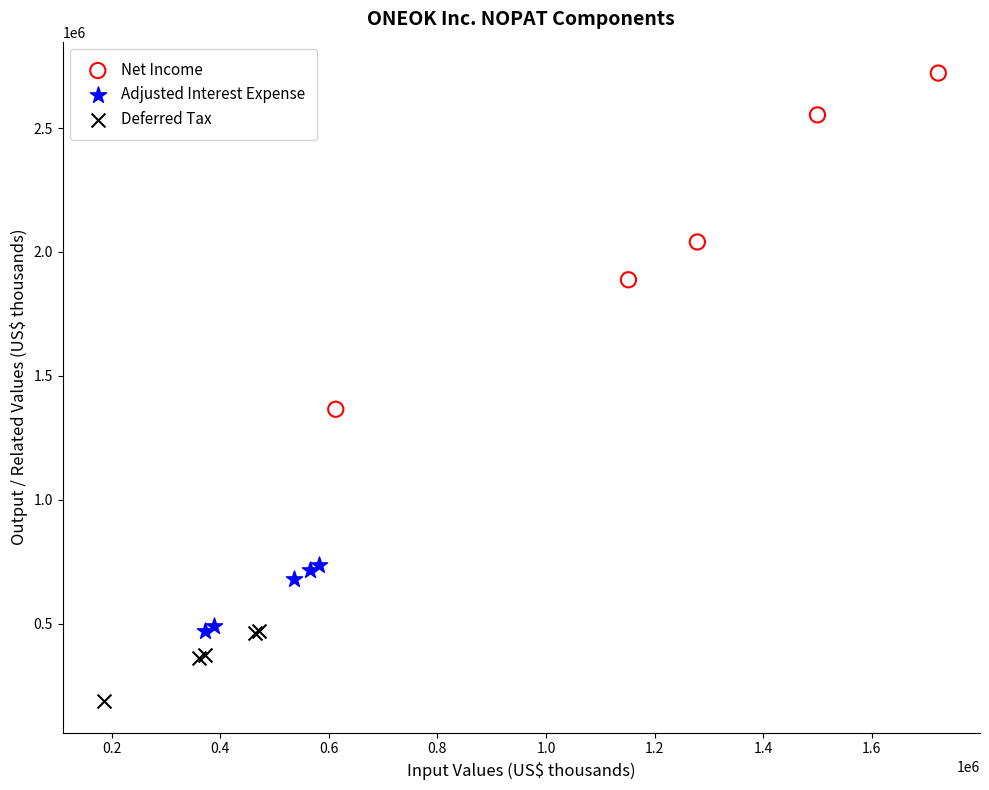

Which series contains the highest Y value?

Net Income